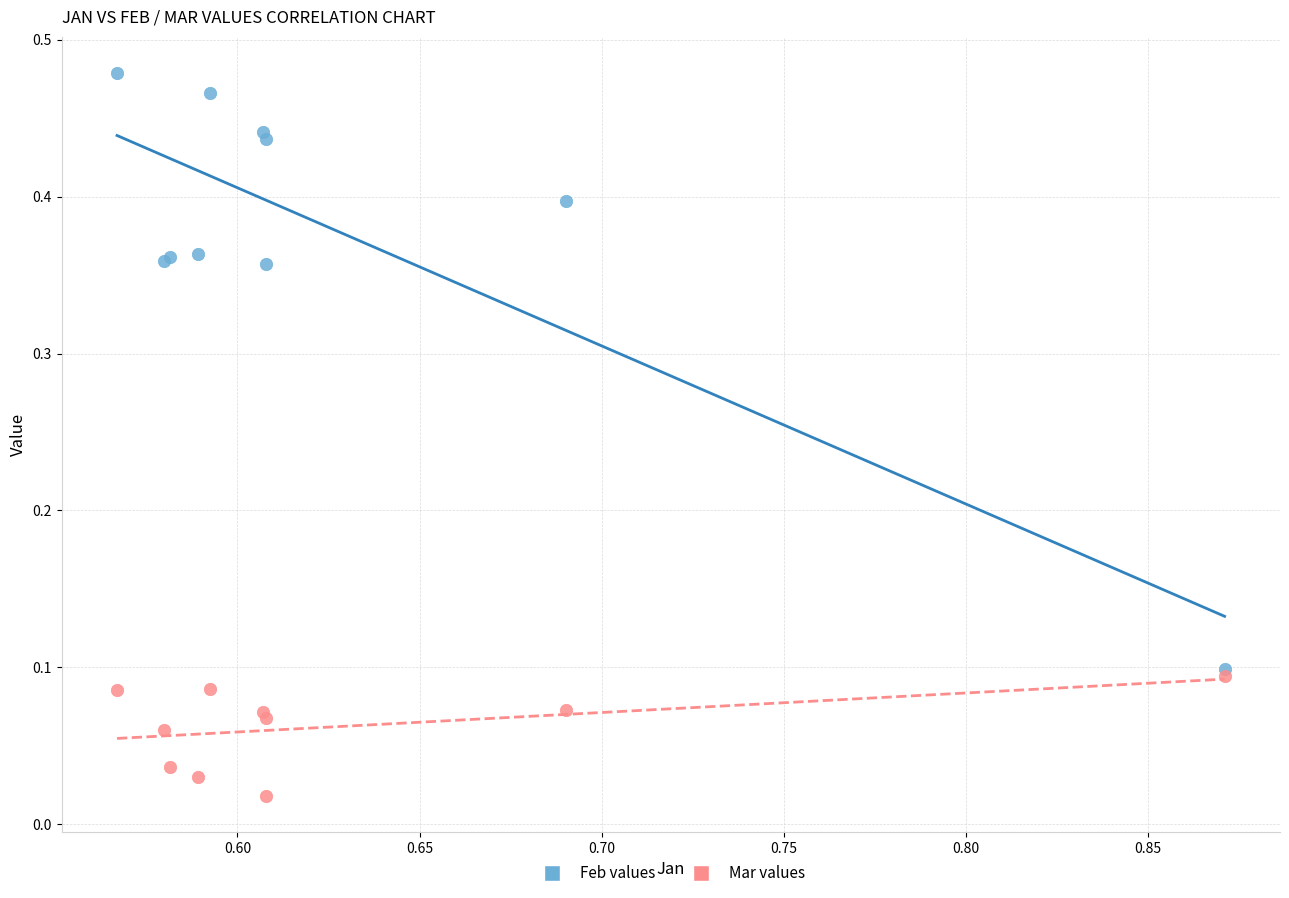

What are all the series names shown in the legend?

Feb values, Mar values